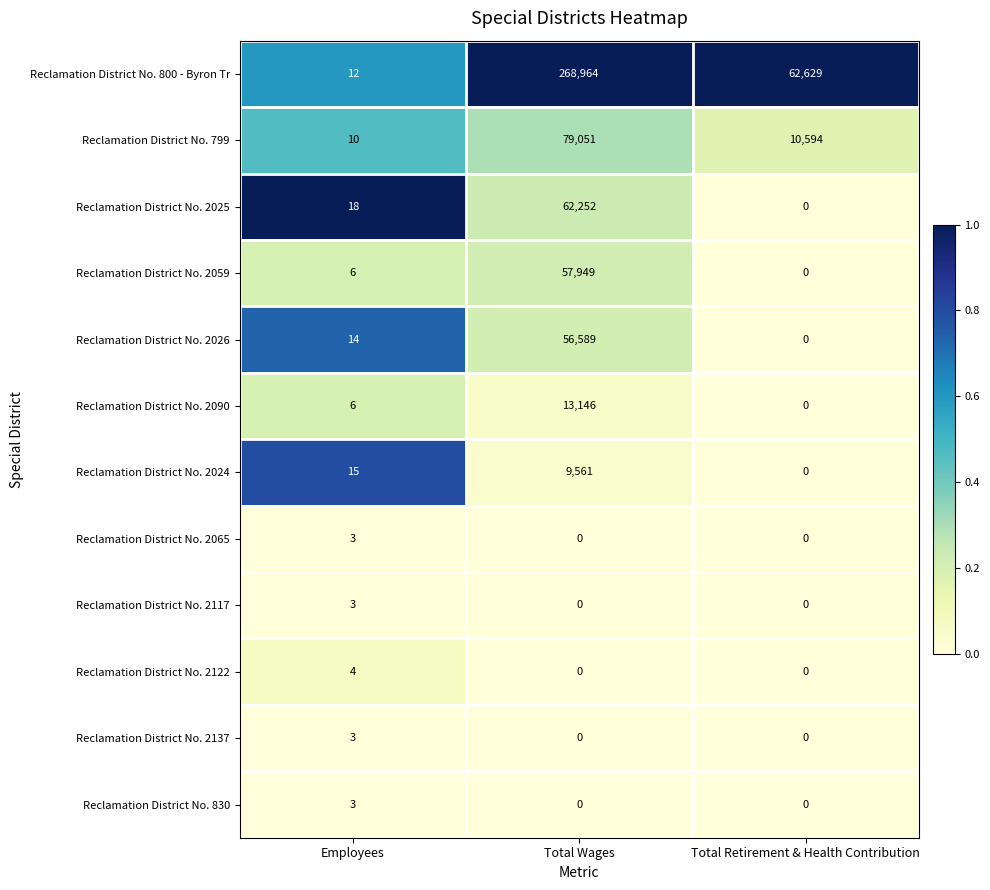

What is the sum of all Reclamation District No. 2025 values?

62270